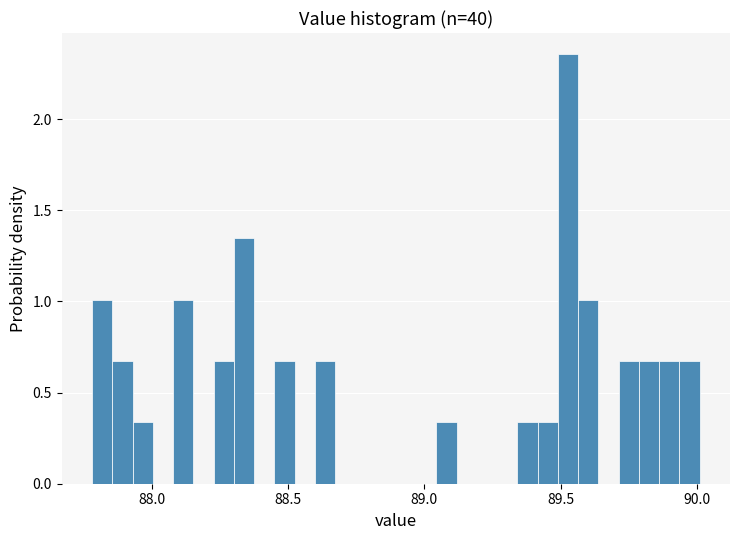

Read against the x-axis, roughly where is the centre of the tallest bar?

89.55